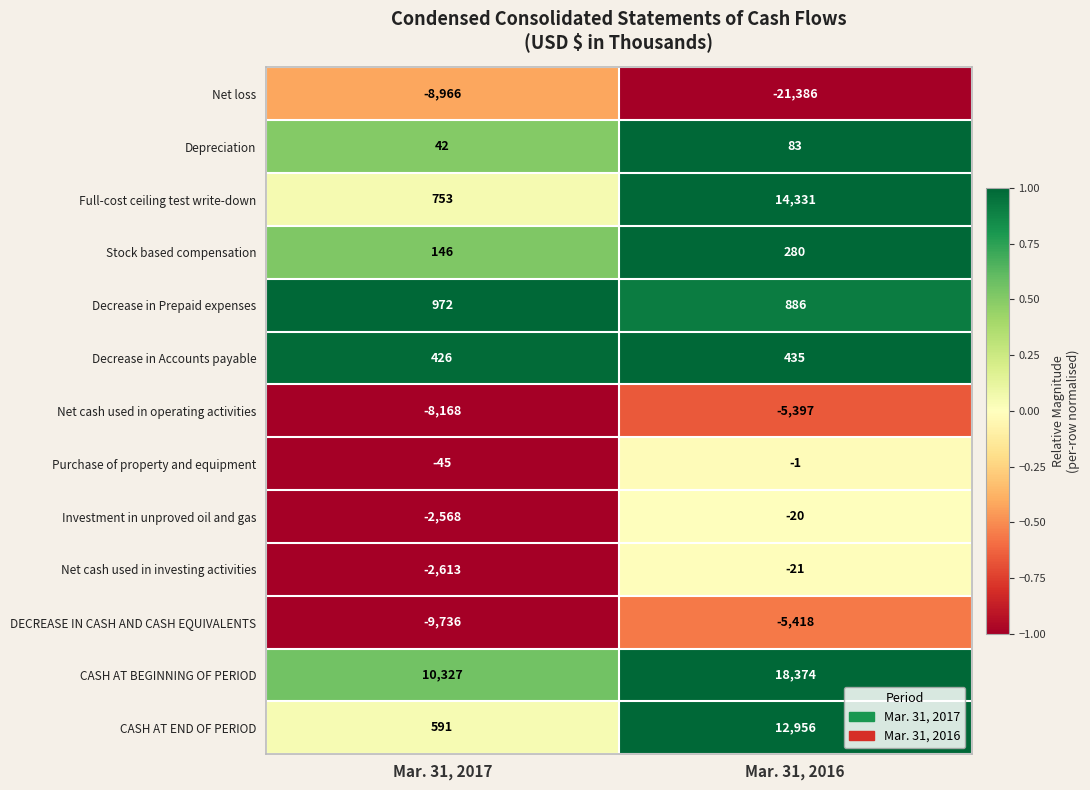

The Net loss series shows -4751 at Mar. 31, 2016. True or false?

False